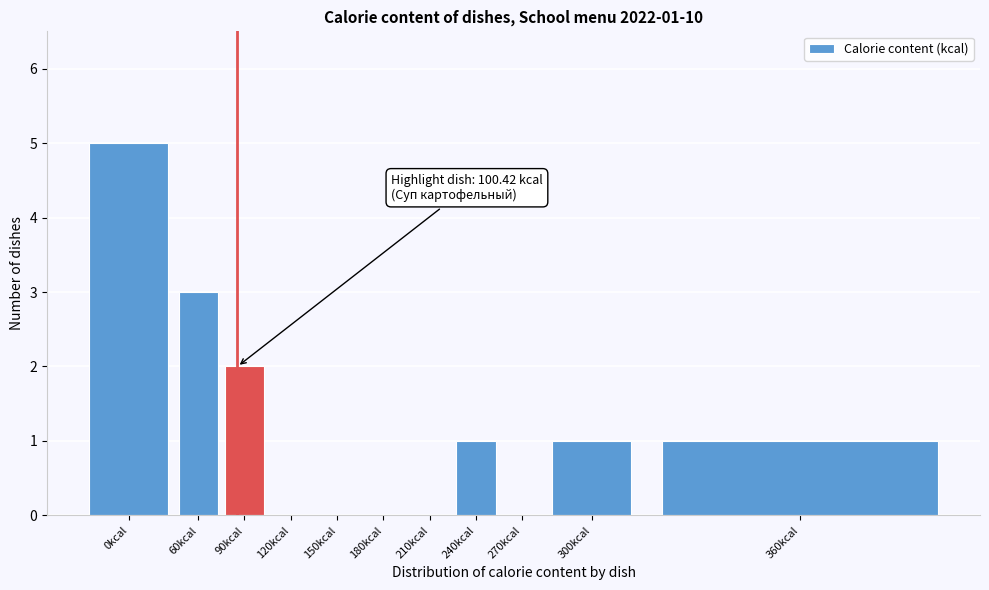

Reading left to right, list all the values displayed in this chart.

0kcal=5	60kcal=3	90kcal=2	120kcal=0	150kcal=0	180kcal=0	210kcal=0	240kcal=1	270kcal=0	300kcal=1	360kcal=1